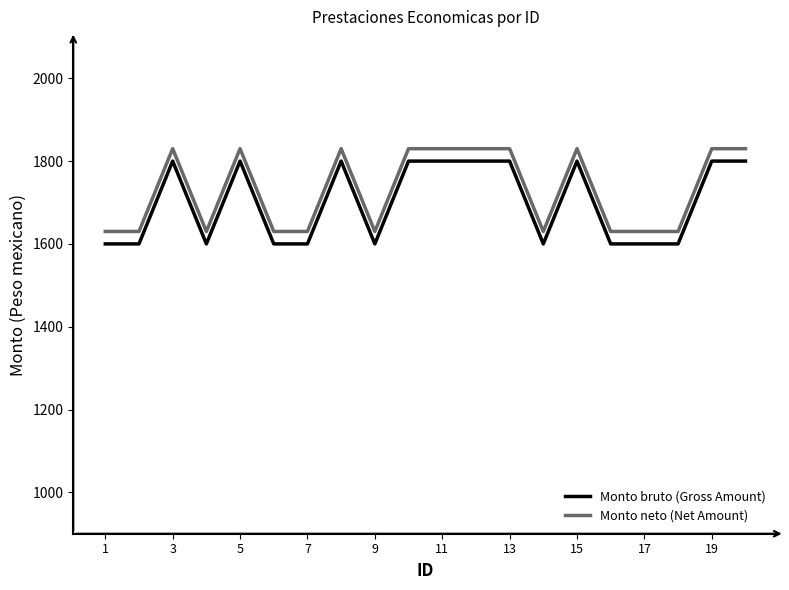

True or false: Monto bruto (Gross Amount) and Monto neto (Net Amount) cross at least once.

False